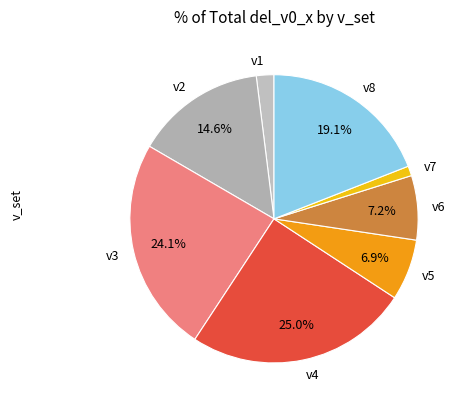

Is there a majority slice in this chart?

No